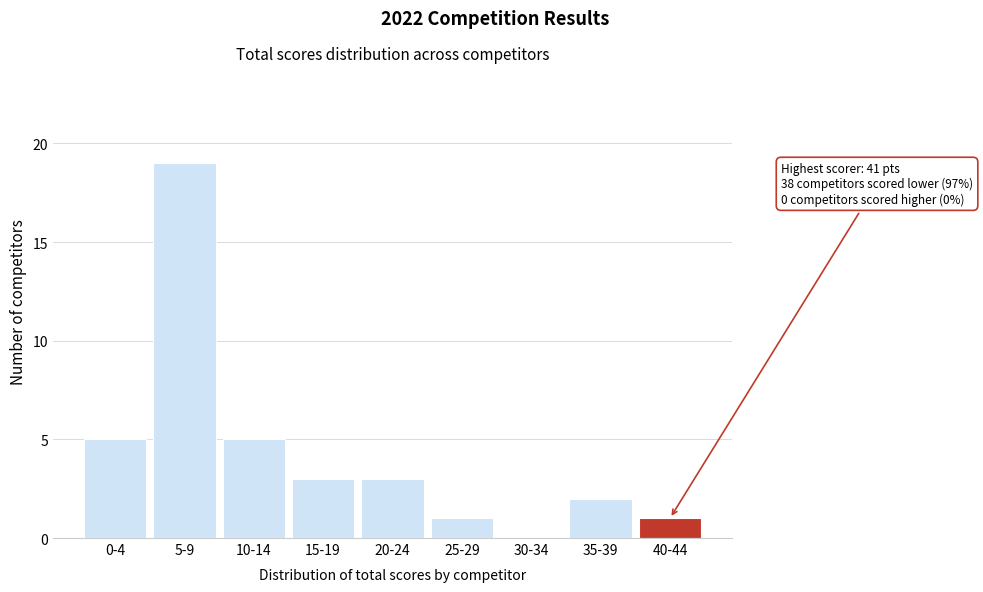

Reading left to right, transcribe all the data shown in this chart.

0-4=5	5-9=19	10-14=5	15-19=3	20-24=3	25-29=1	30-34=0	35-39=2	40-44=1